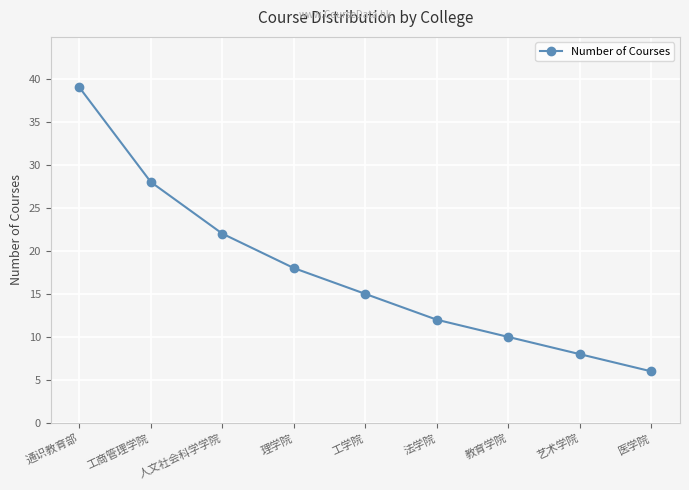

Count the number of categories in the chart.

9